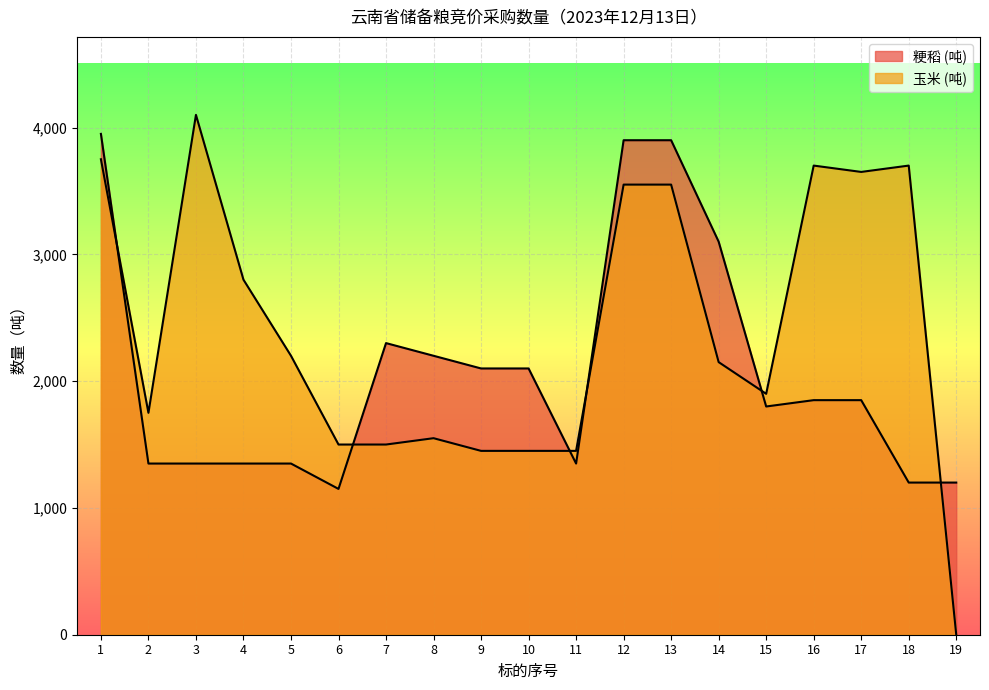

What is the value of the 玉米 (吨) point at the 12th from the left?

3550